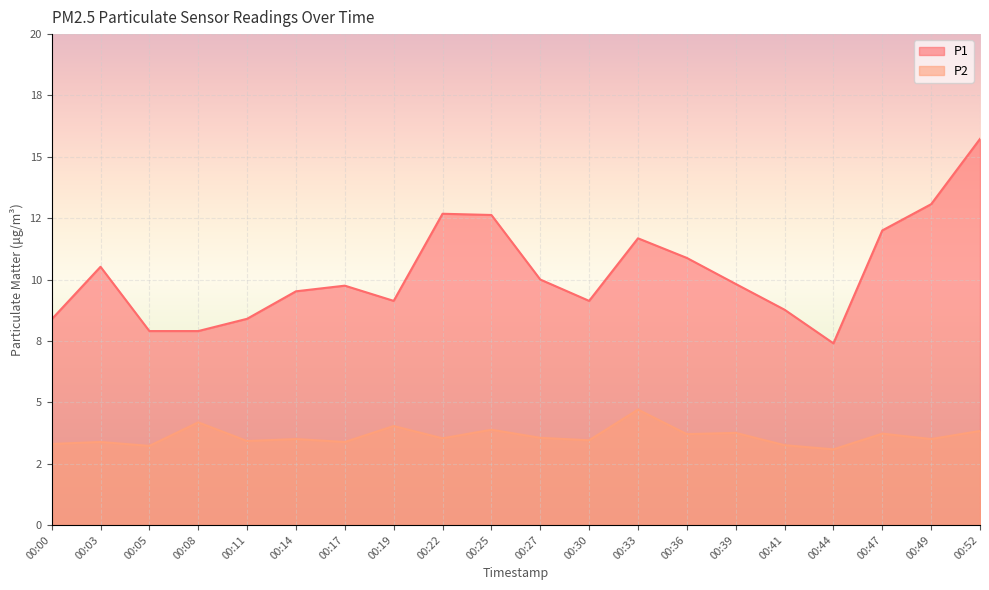

Rank the series at 00:27 from highest to lowest value.

P1, P2